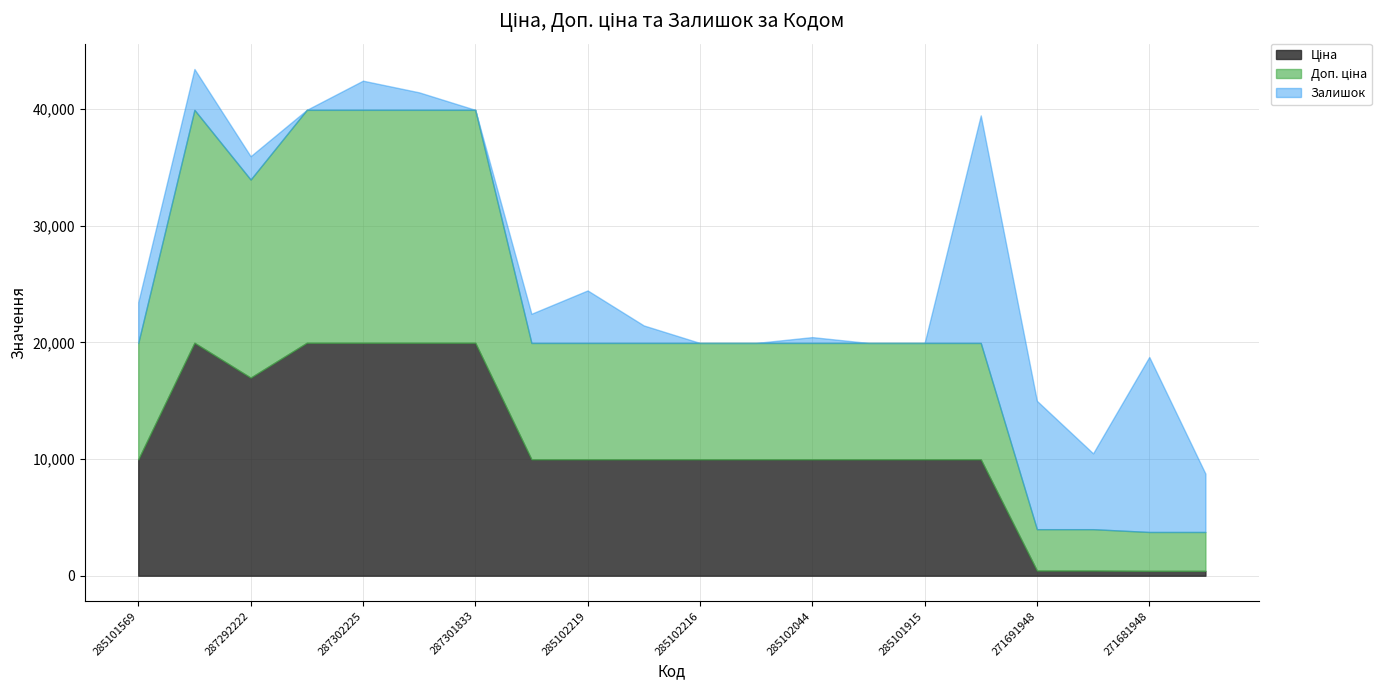

What is the total value across all series at 287302225?

42428.3